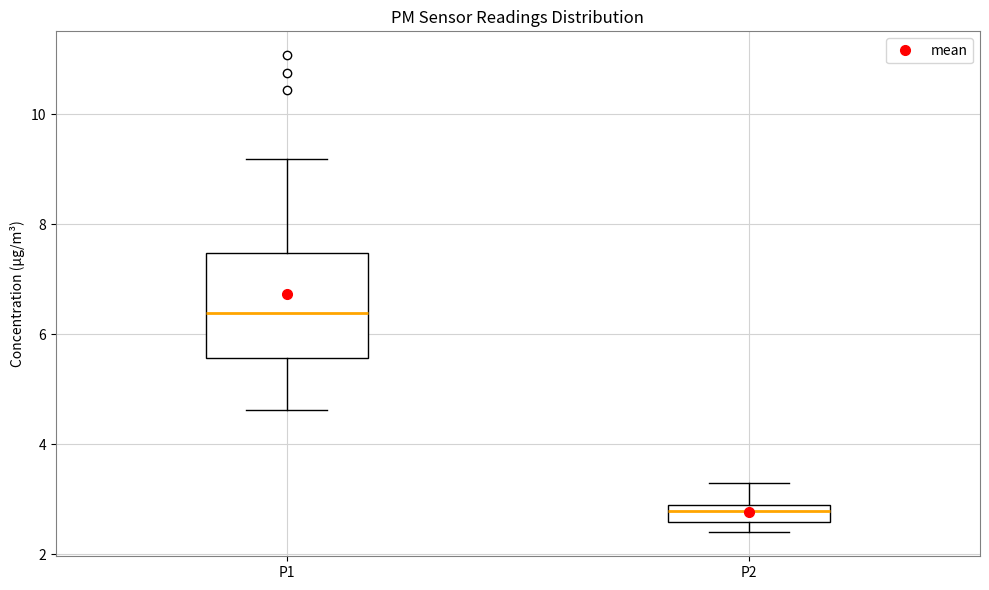

Where does the lower whisker of the box for P1 end on the y-axis? The values are not printed on the chart, so give them approximately, as read against the axis.

4.6